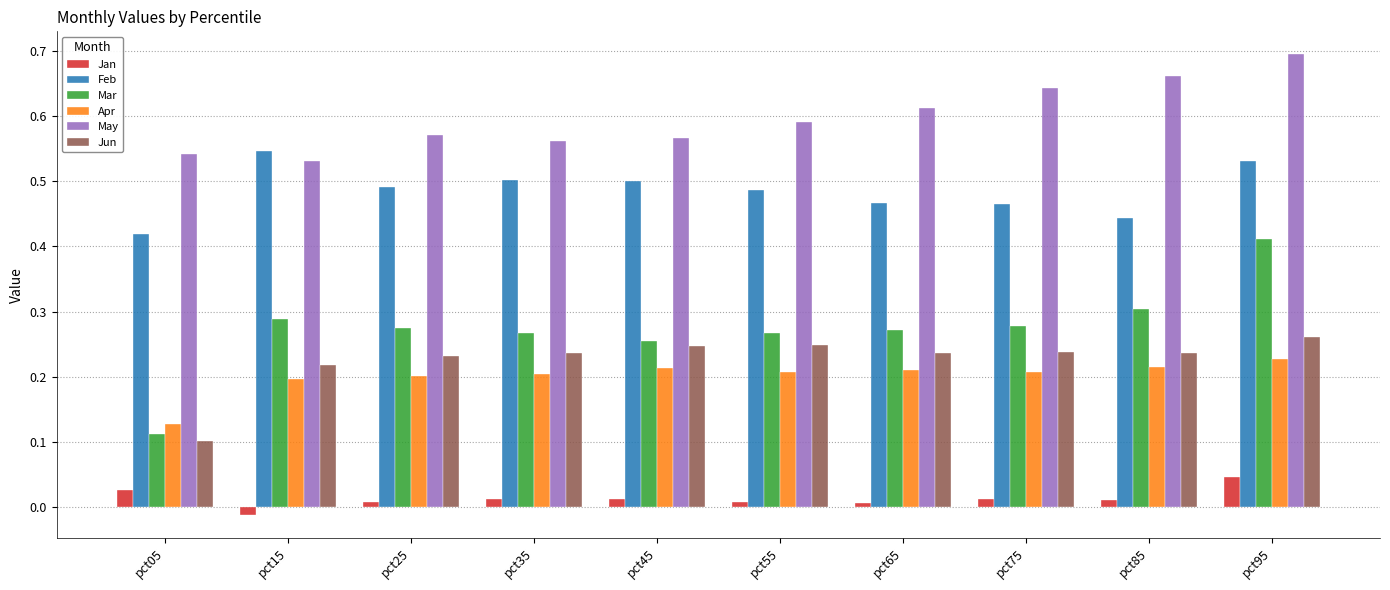

Is the value of Mar at pct05 greater than the value of Apr at pct75?

No